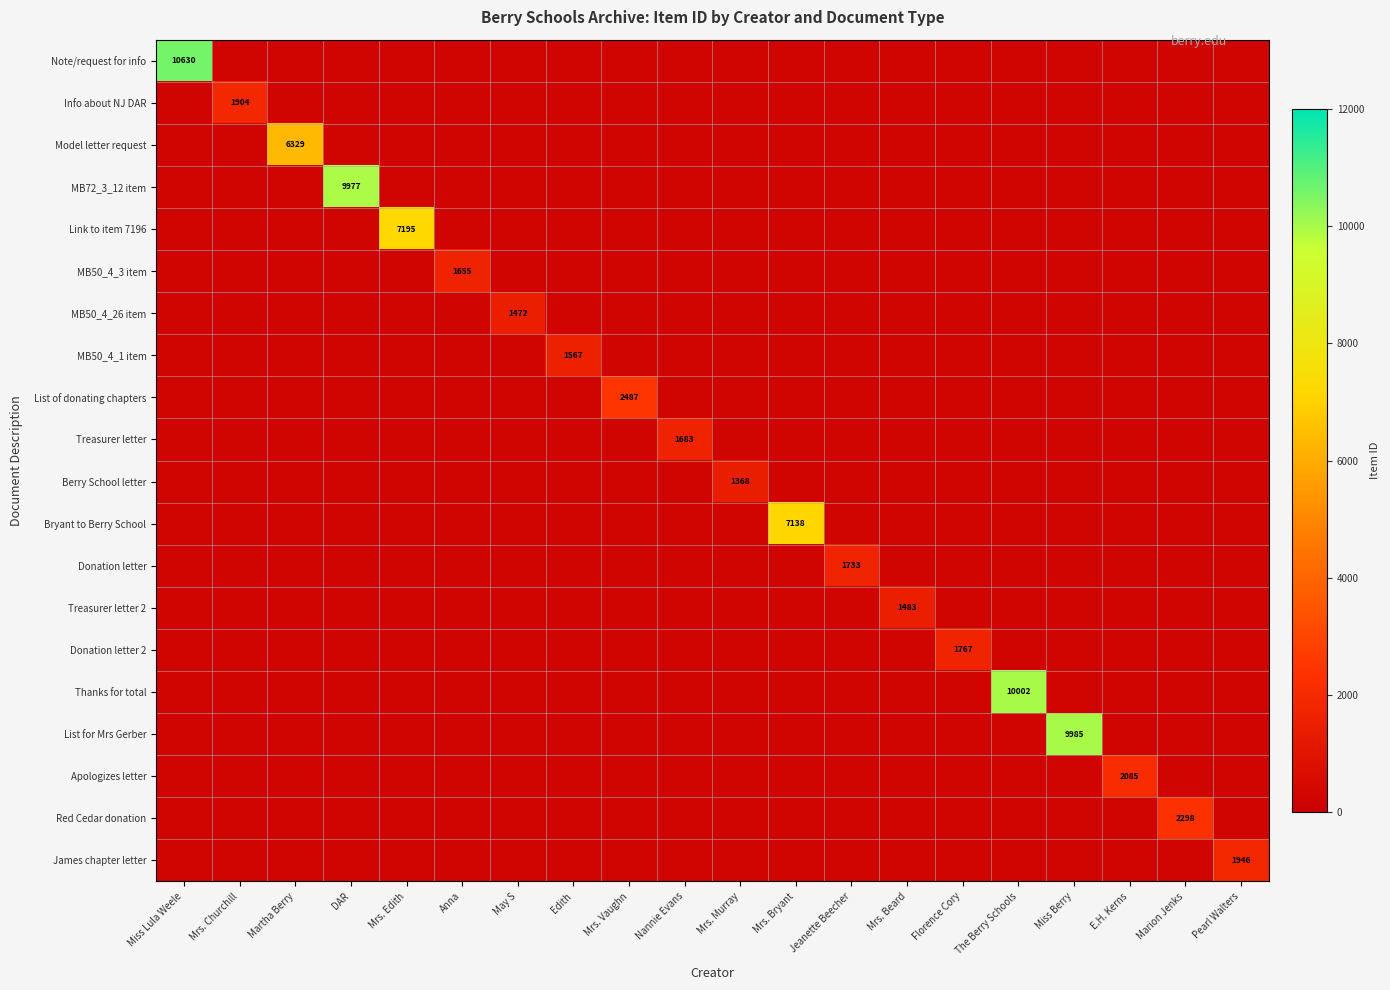

Which series has the largest range (max minus min)?

row_0